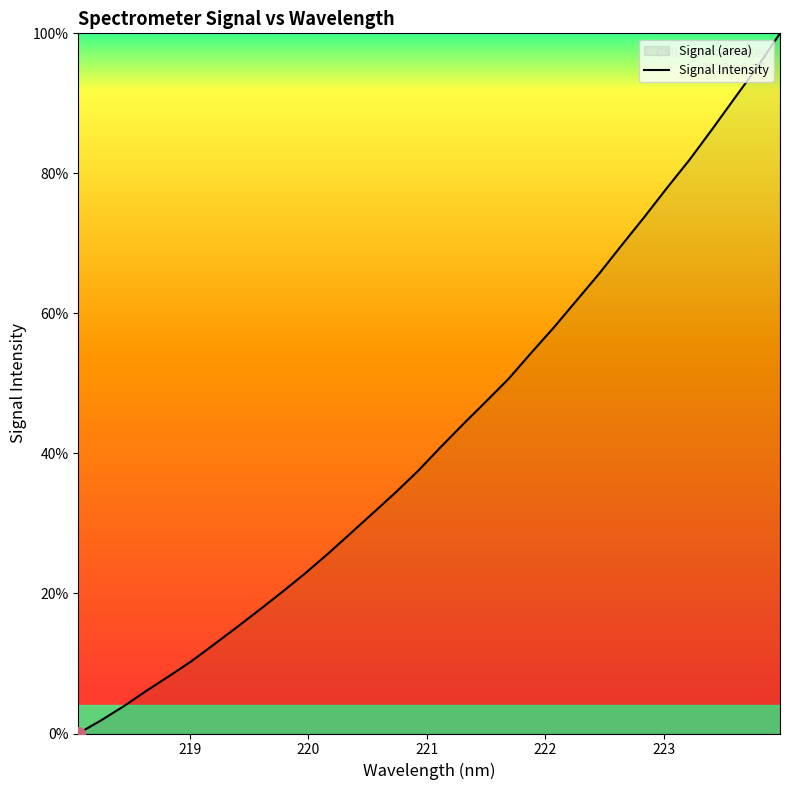

What is the maximum value shown in the chart?

100.0